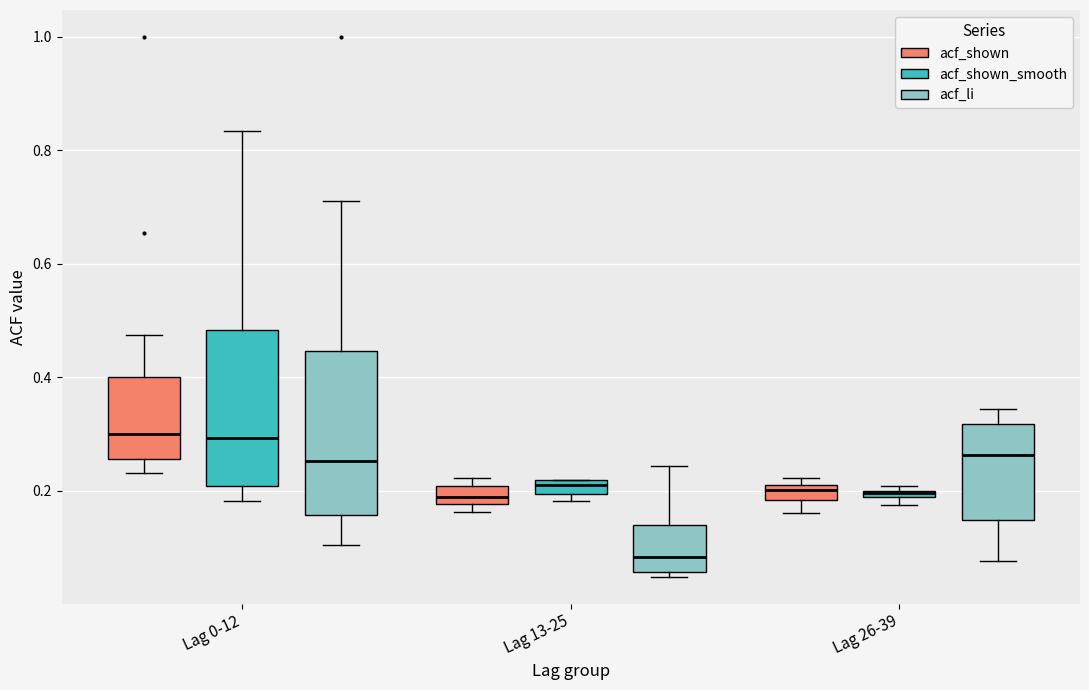

Where is the upper edge of the box for Lag 26-39 (acf_shown_smooth) on the y-axis? The values are not printed on the chart, so give them approximately, as read against the axis.

0.20